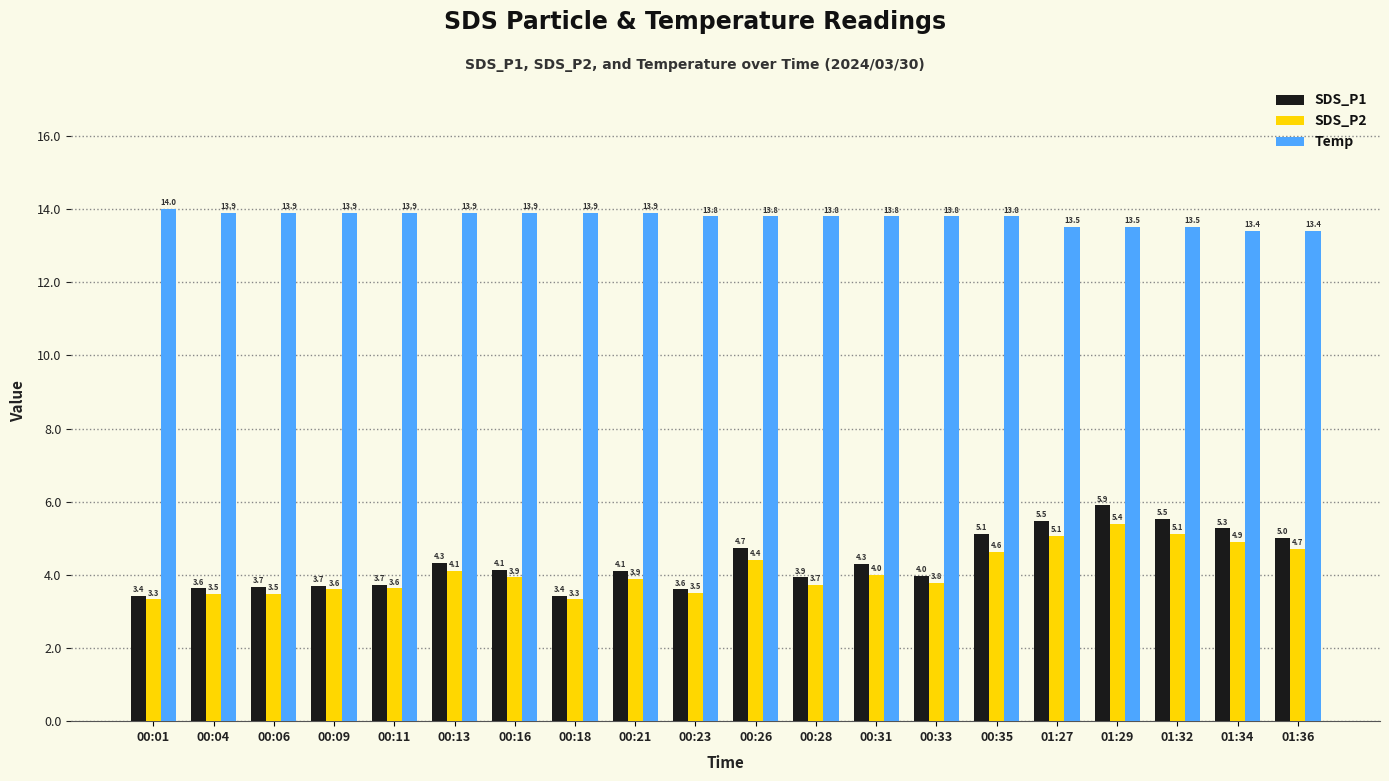

What is the difference between the Temp values at 00:26 and 01:34?

0.4